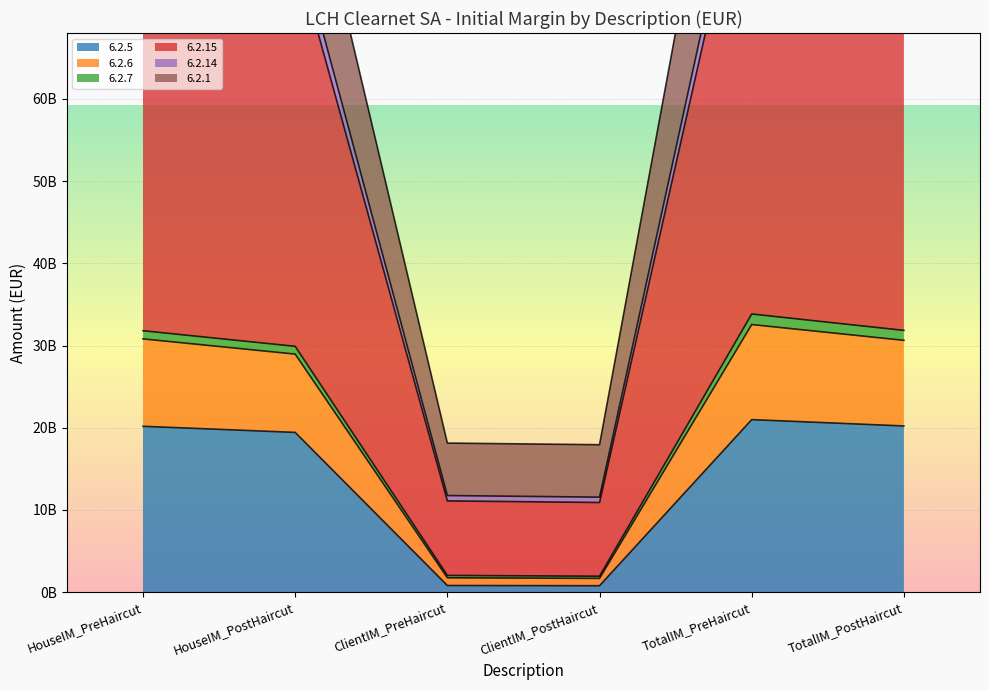

True or false: 6.2.15 and 6.2.5 intersect in this chart.

False